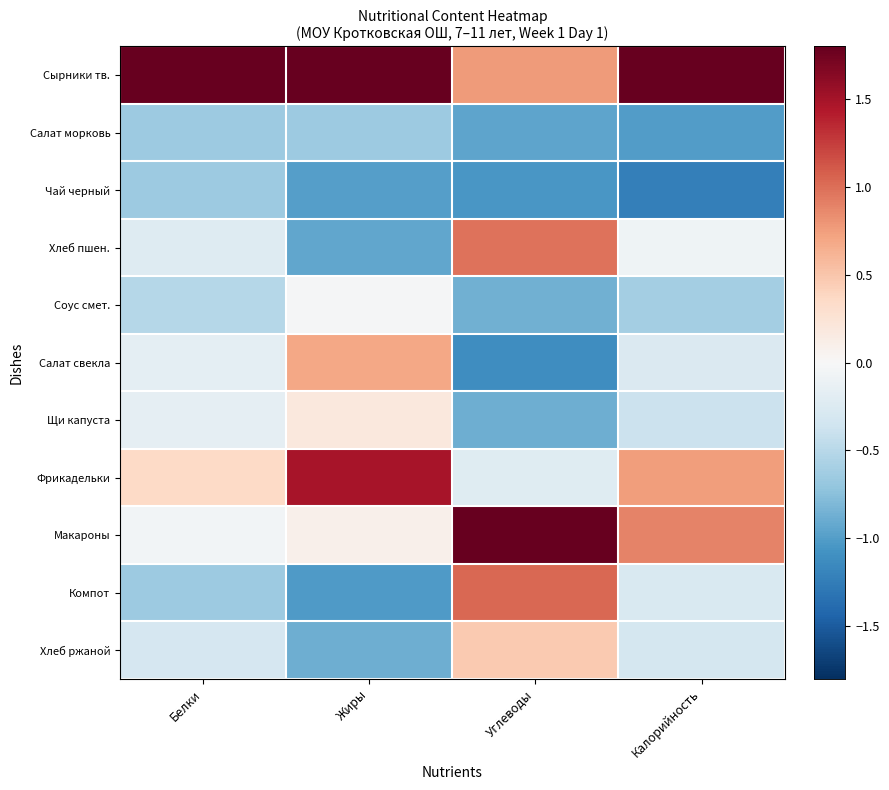

At Углеводы, list the series in order from smallest to largest.

Салат свекла, Чай черный, Салат морковь, Щи капуста, Соус смет., Фрикадельки, Хлеб ржаной, Сырники тв., Хлеб пшен., Компот, Макароны